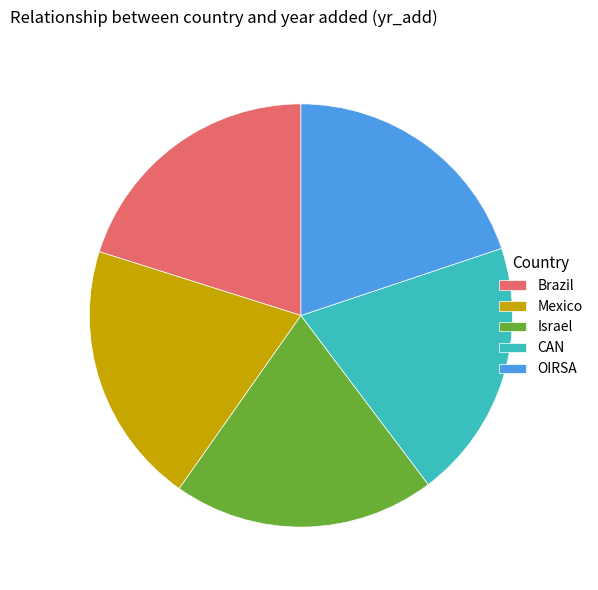

Does any single category account for the majority?

No